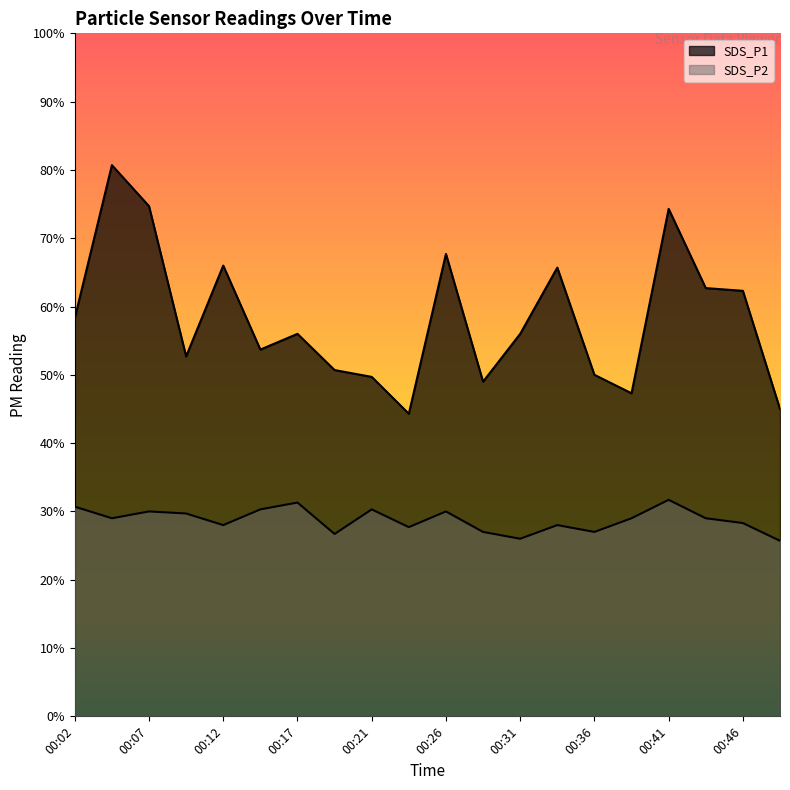

Between 00:17 and 00:26, which series saw the biggest shift?

SDS_P1